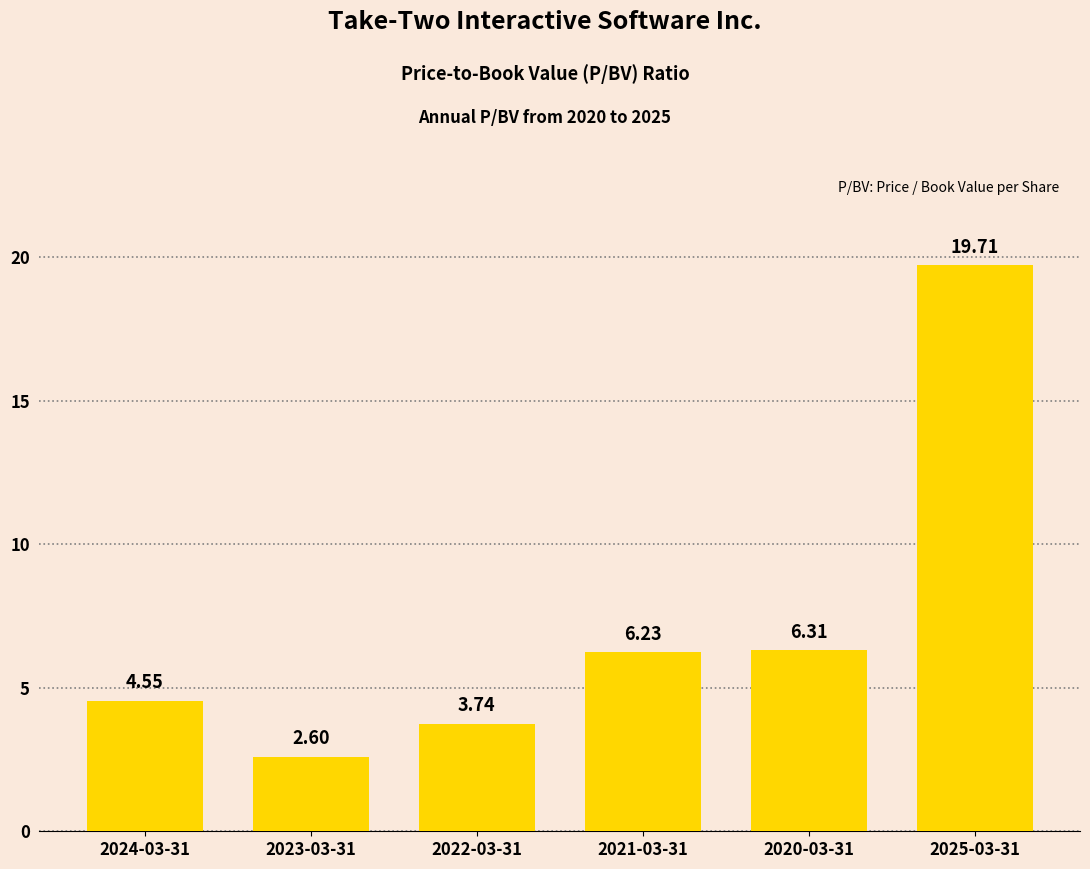

What position from the right is 2024-03-31?

6